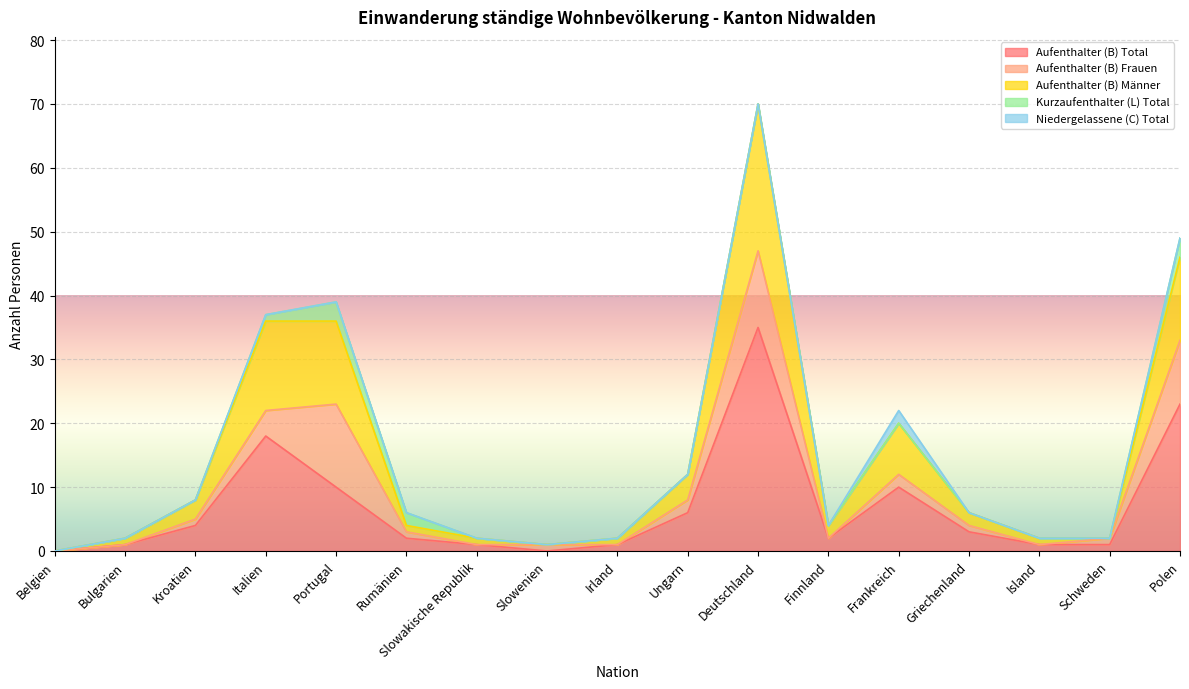

At which category does Aufenthalter (B) Frauen reach its first local valley?

Slowakische Republik